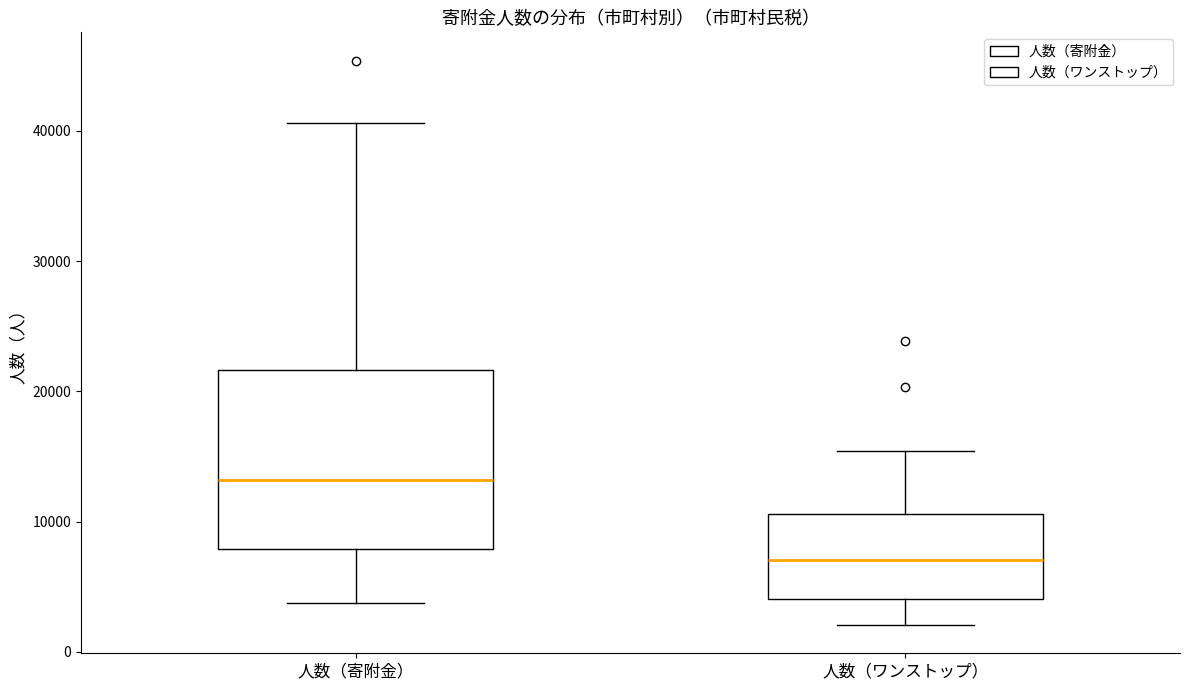

Where is the upper edge of the box for 人数（ワンストップ） on the y-axis? The values are not printed on the chart, so give them approximately, as read against the axis.

11000